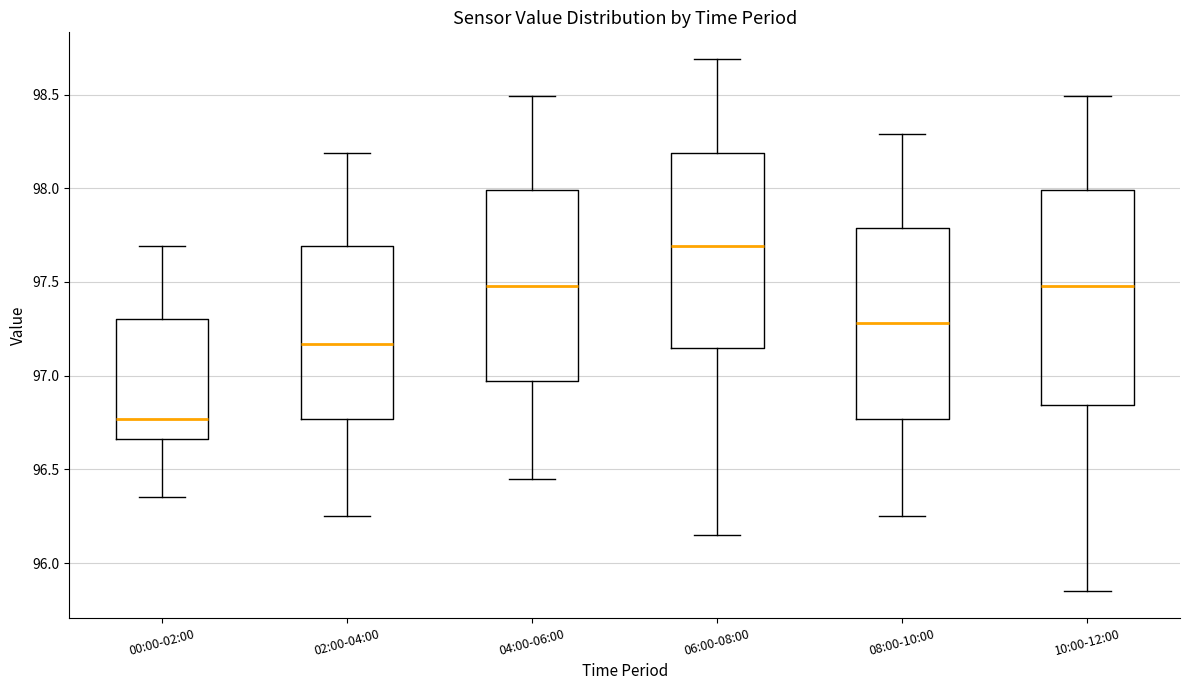

Which box has the highest median line?

06:00-08:00